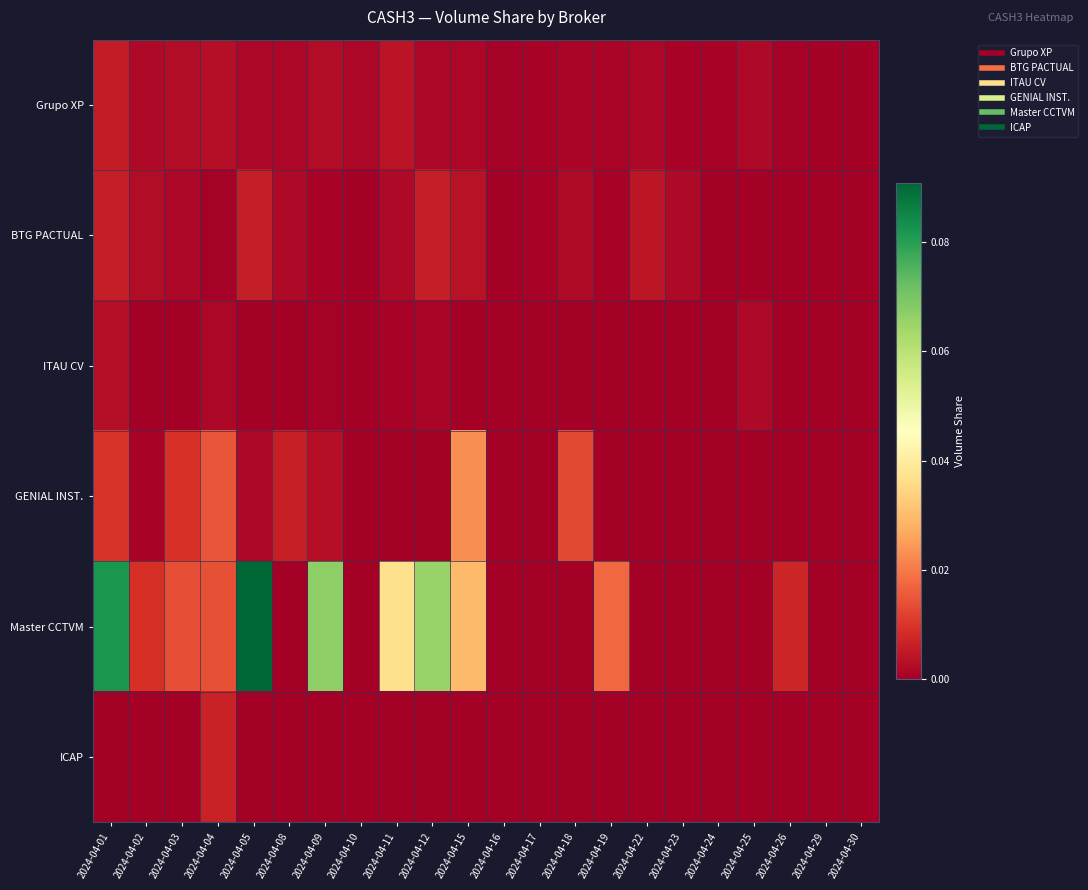

At 2024-04-12, list the series in order from smallest to largest.

GENIAL INST., ICAP, ITAU CV, Grupo XP, BTG PACTUAL, Master CCTVM